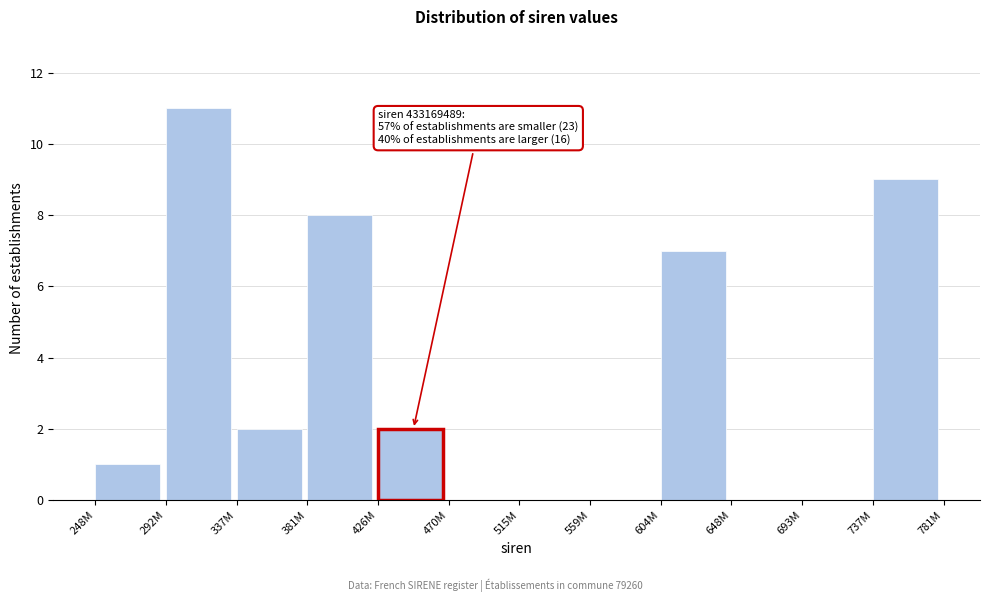

Reading left to right, list all the values displayed in this chart.

248M=1	292M=11	337M=2	381M=8	426M=2	470M=0	515M=0	559M=0	604M=7	648M=0	693M=0	737M=9